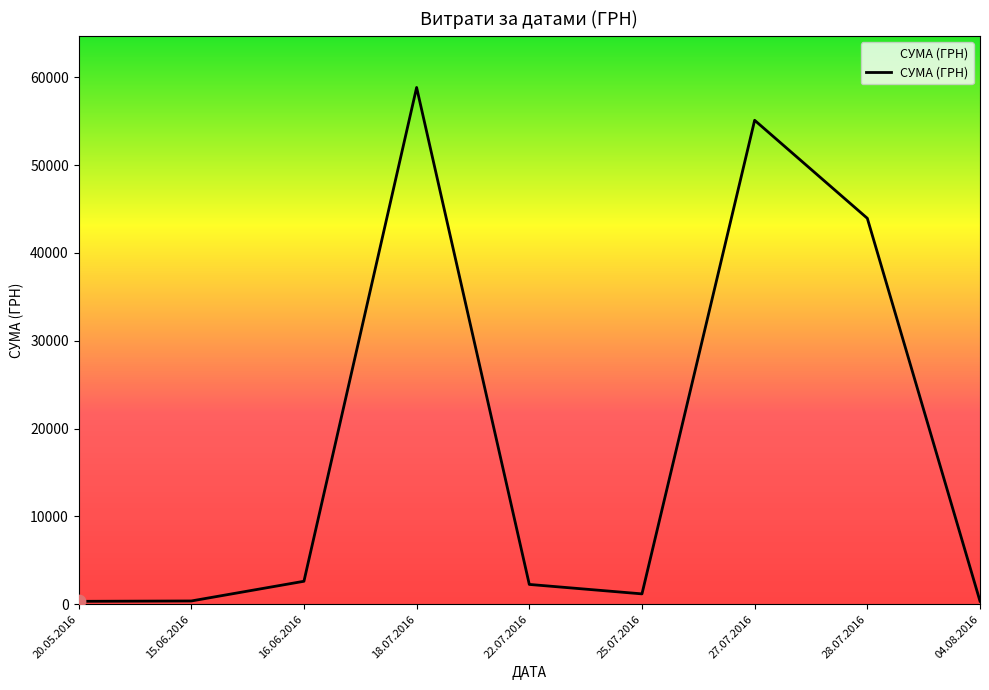

What is the ratio of the value at 20.05.2016 to the value at 27.07.2016?

0.0